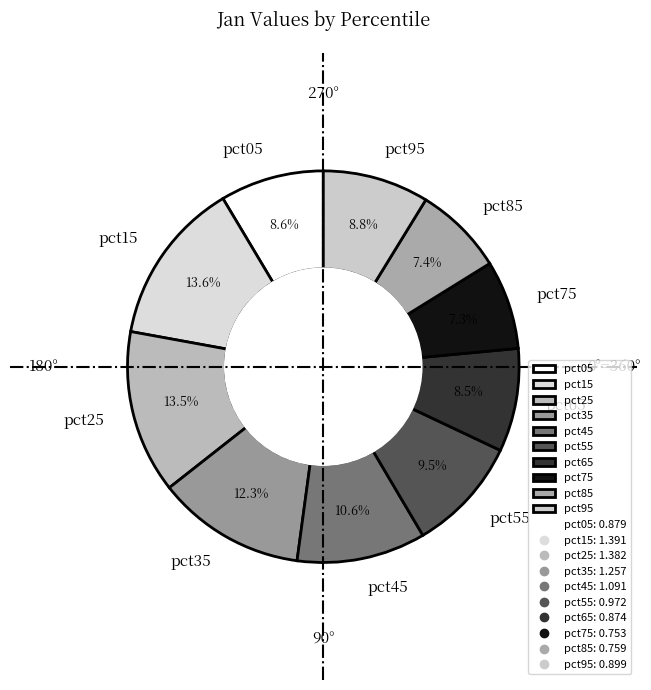

What is the total percentage of pct75 and pct85?

14.7%